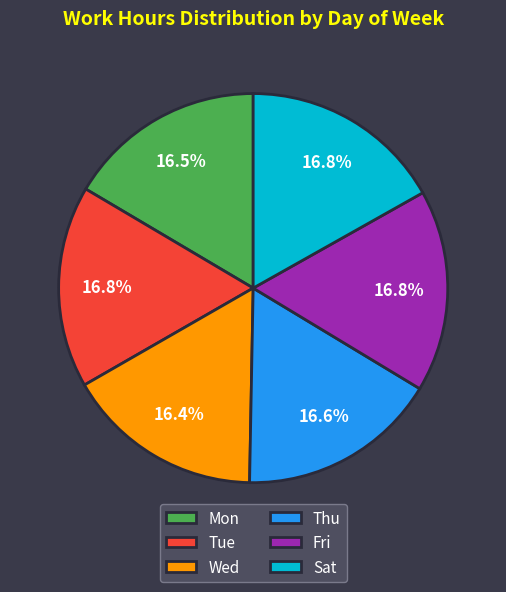

What is the ratio of the value at Fri to the value at Thu?

1.0